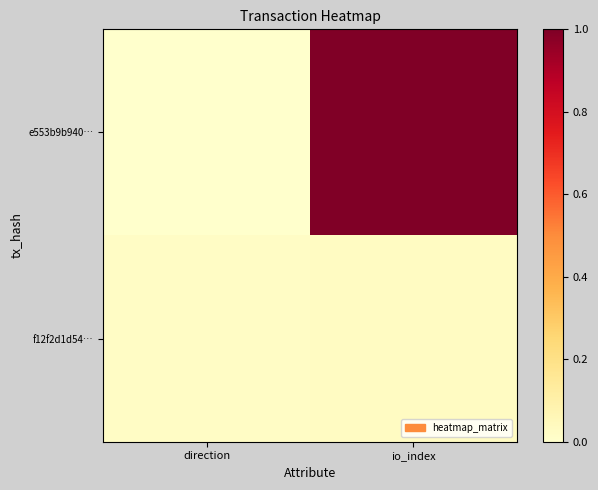

At which category is the sum across all series the highest?

io_index